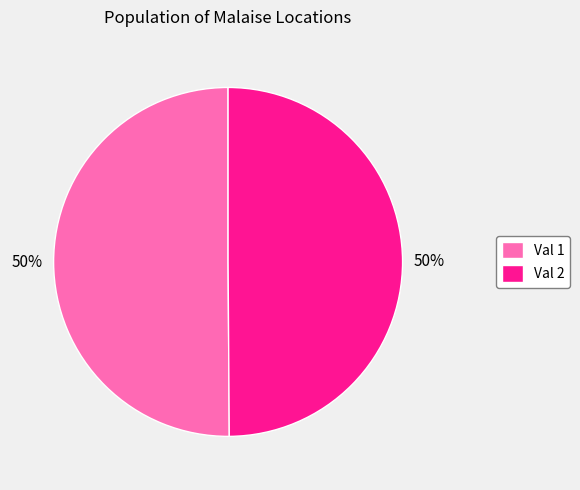

Is the sum of Val 1 and Val 2 greater than half?

Yes